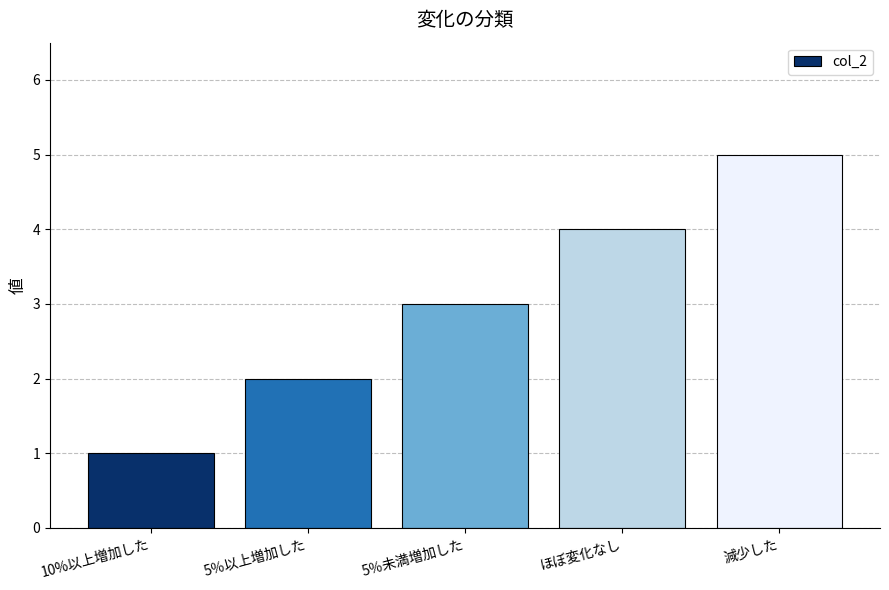

Between 減少した and ほぼ変化なし, which is larger?

減少した